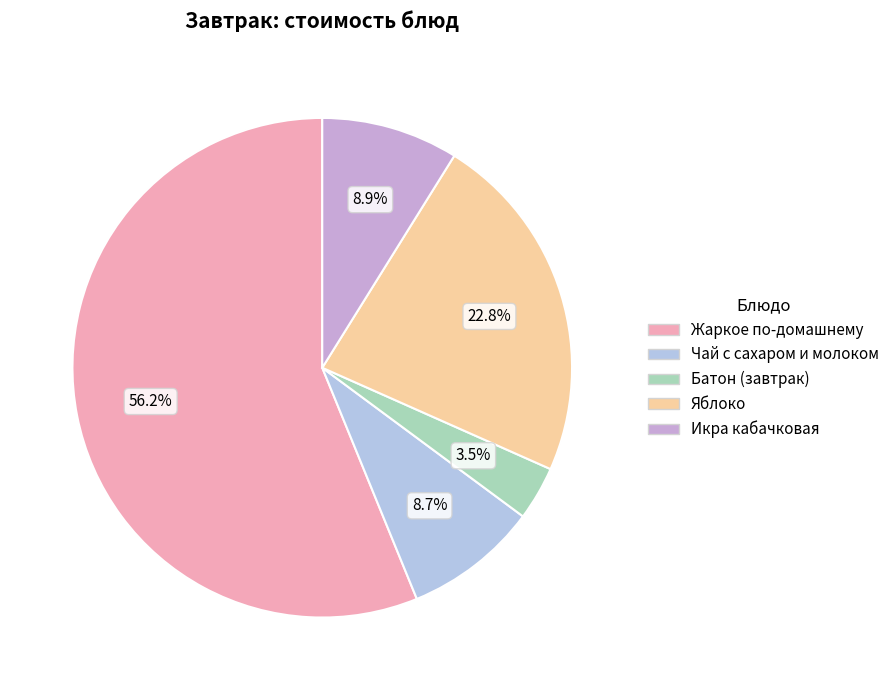

What is the majority slice?

Жаркое по-домашнему